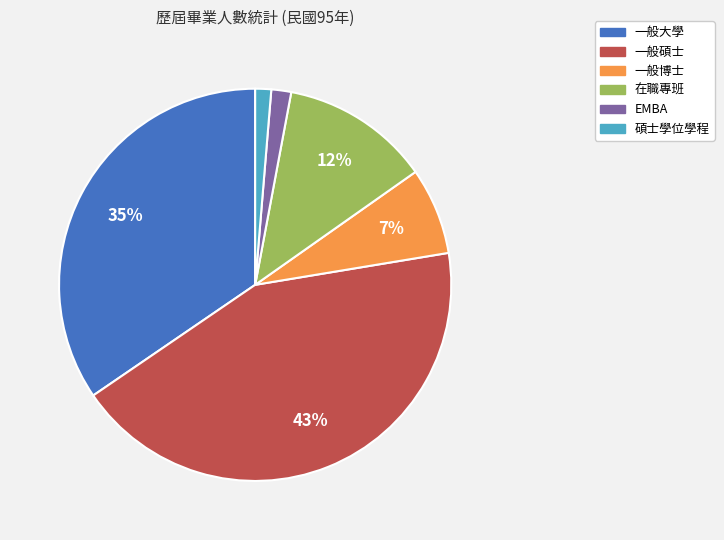

True or false: EMBA accounts for 17% of the total.

False